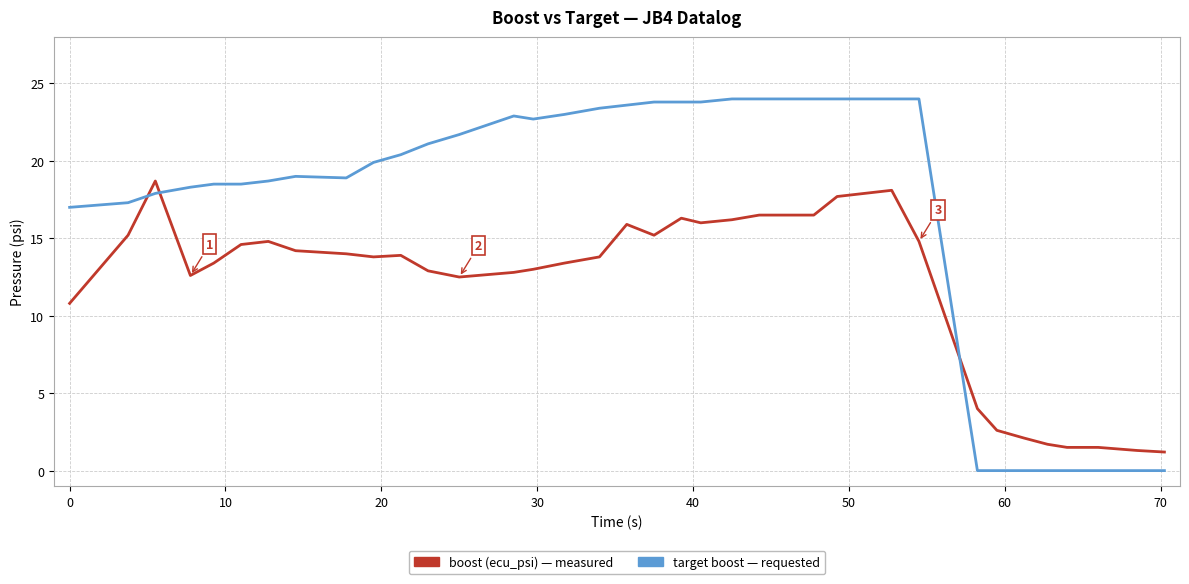

What is the greatest value displayed?

24.0